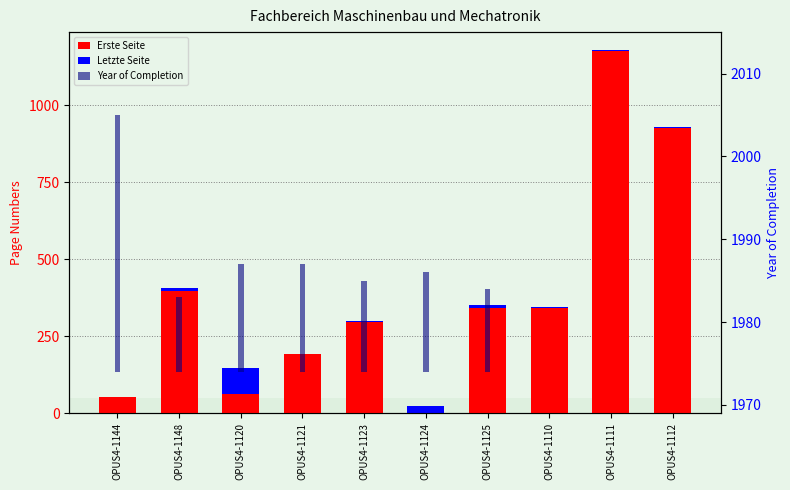

The Erste Seite series shows 296 at OPUS4-1123. True or false?

True